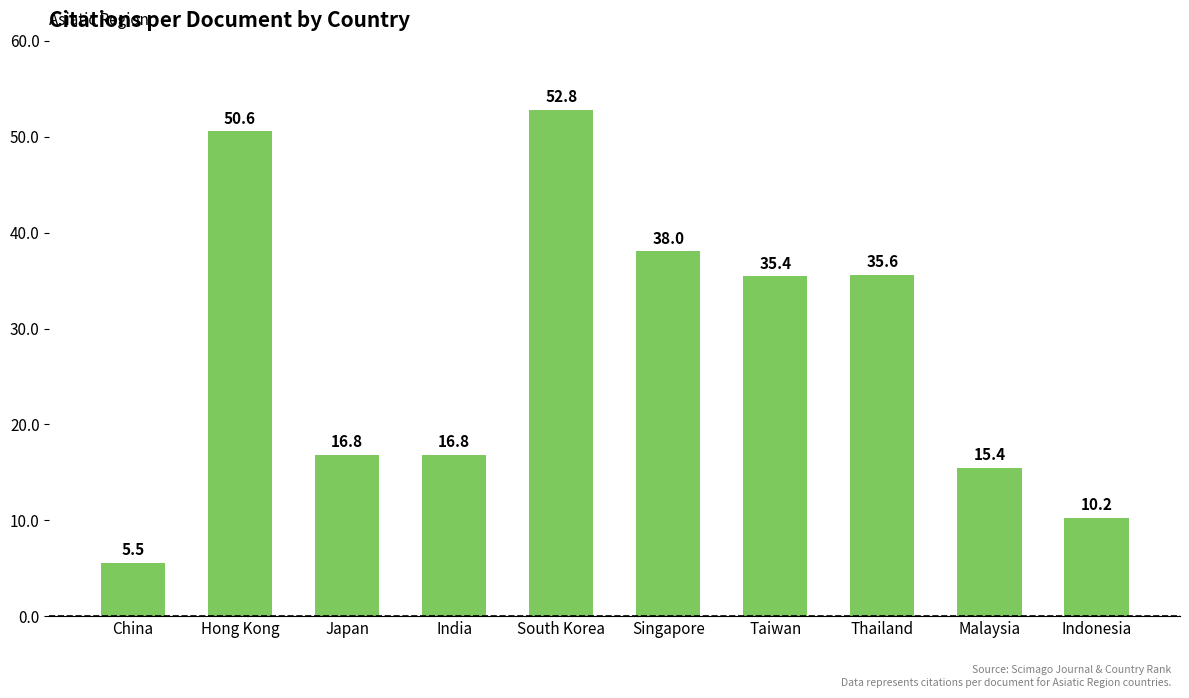

True or false: the data shows 24.1 at Japan.

False